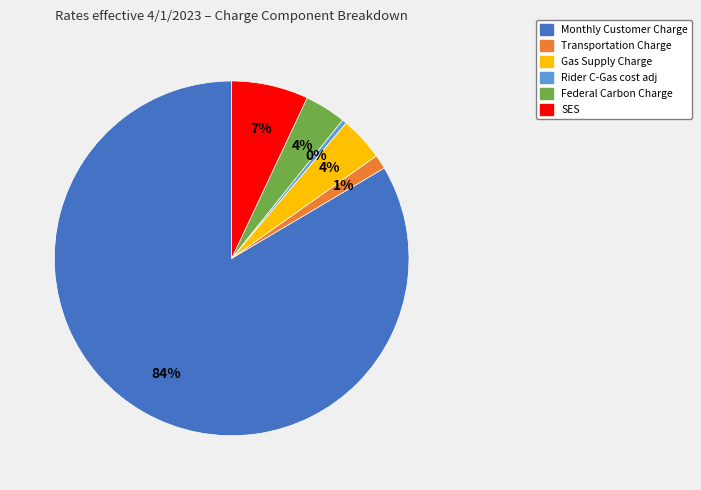

How many slices are in this pie chart?

6